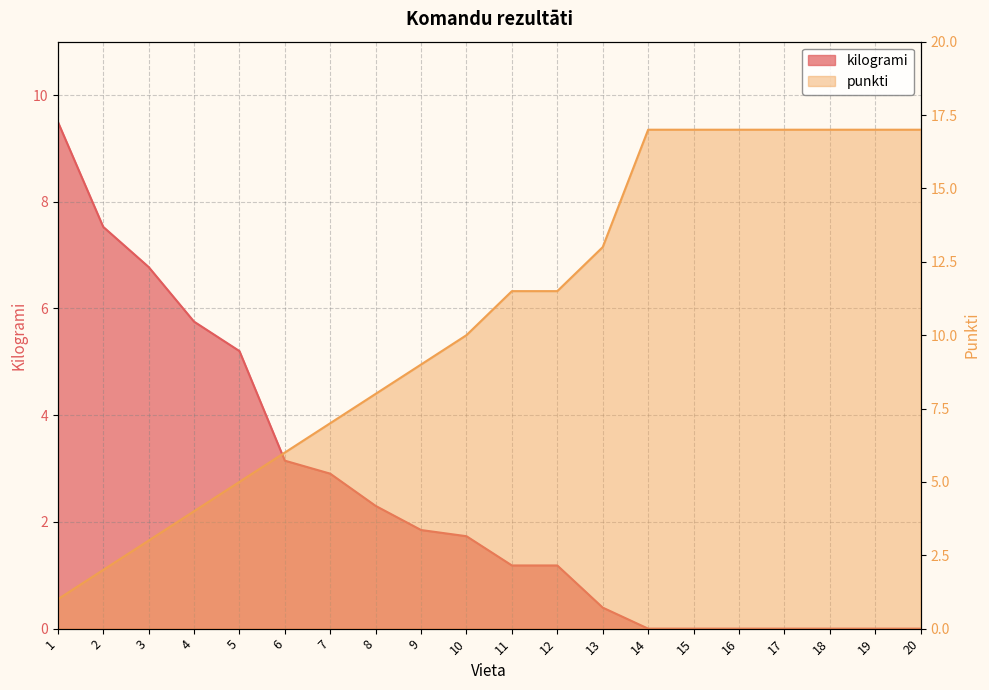

The punkti series shows 8.7 at 17. True or false?

False